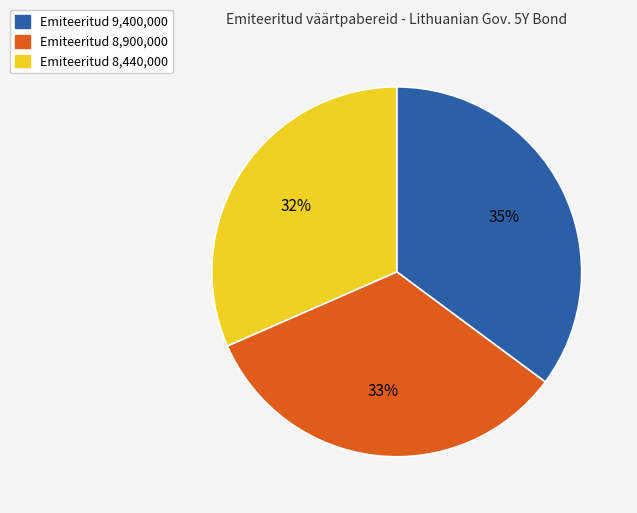

Rank the categories by value from lowest to highest.

Emiteeritud 8,440,000, Emiteeritud 8,900,000, Emiteeritud 9,400,000